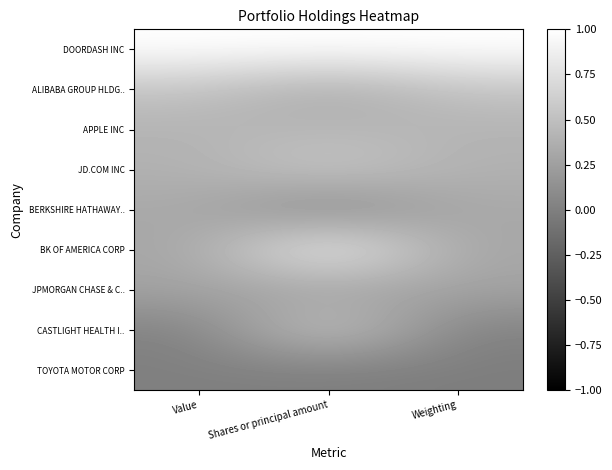

Between Value and Weighting, which is larger?

Value